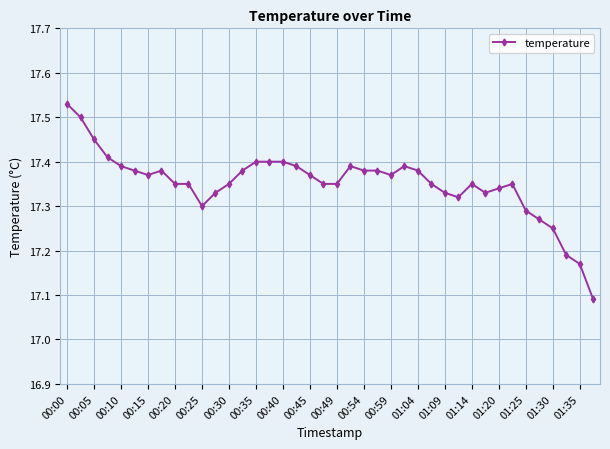

Does the chart display data point markers on the line(s)?

Yes